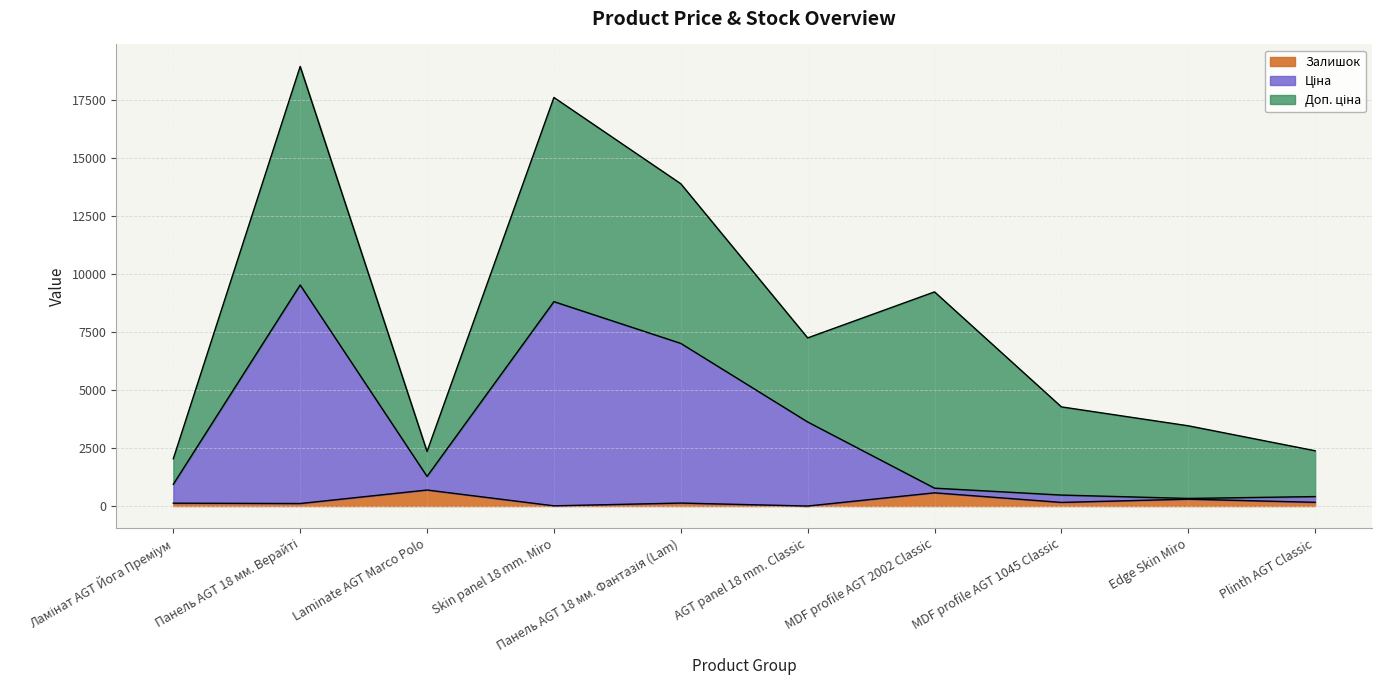

At which category does the chart reach its minimum across all series?

AGT panel 18 mm. Classic